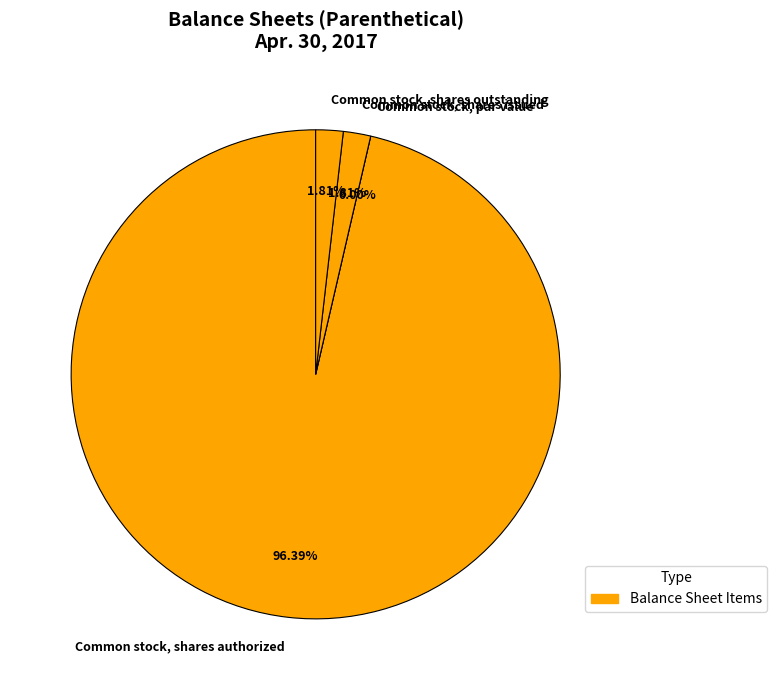

Count the number of slices in the pie.

4